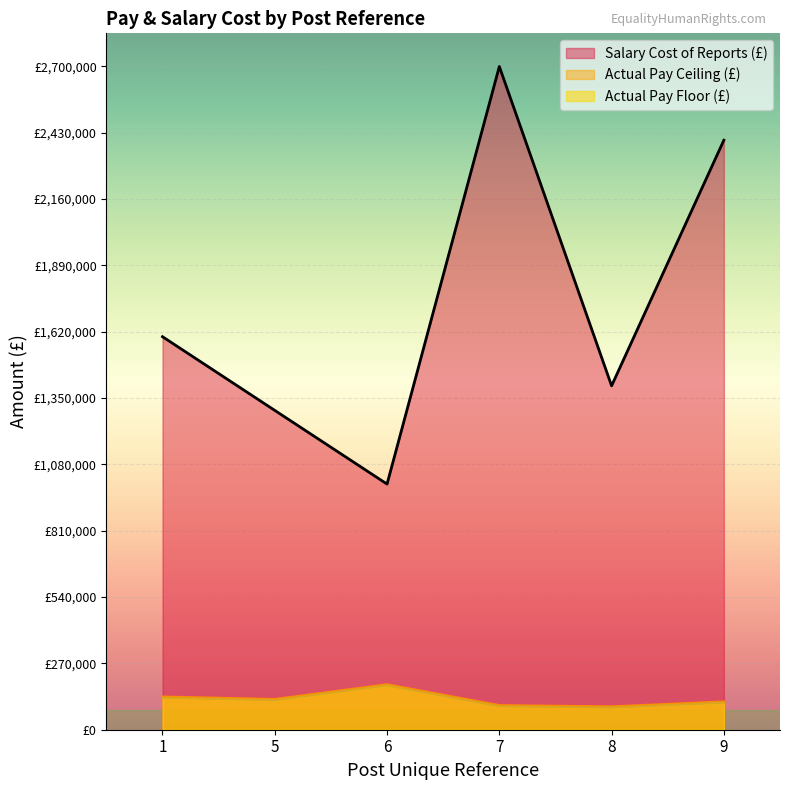

What is the difference between the maximum and minimum values in the Salary Cost of Reports series?

1700000